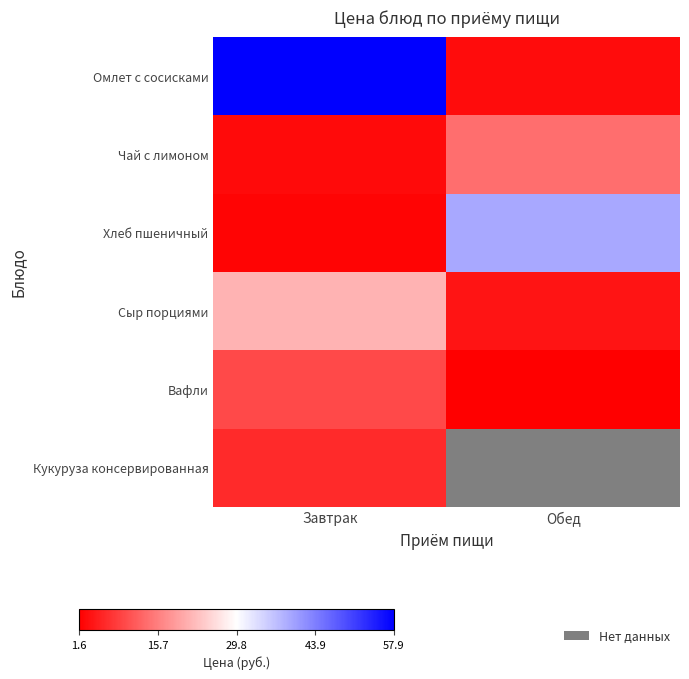

Rank the categories by Чай с лимоном value from lowest to highest.

Завтрак, Обед